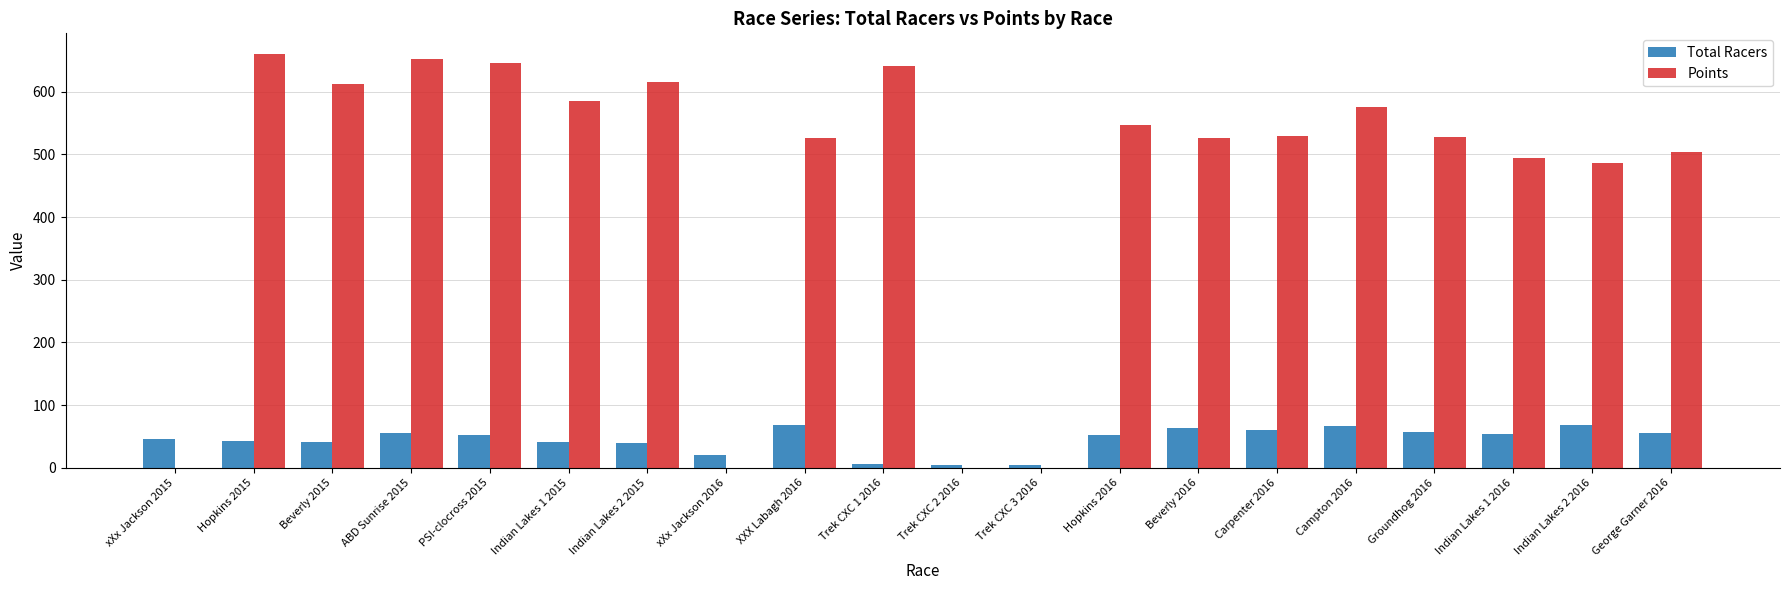

How many data points does each series have?

20